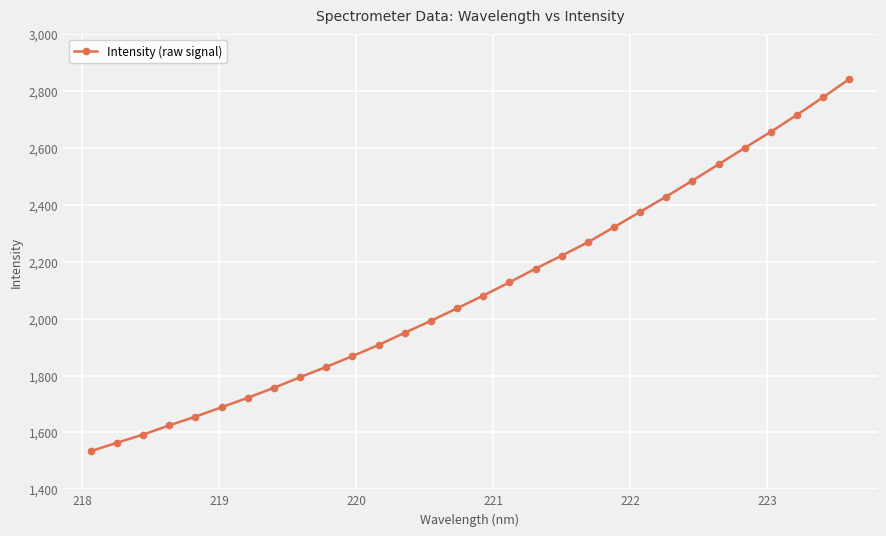

What is the value of the 13th point from the left?

1950.5